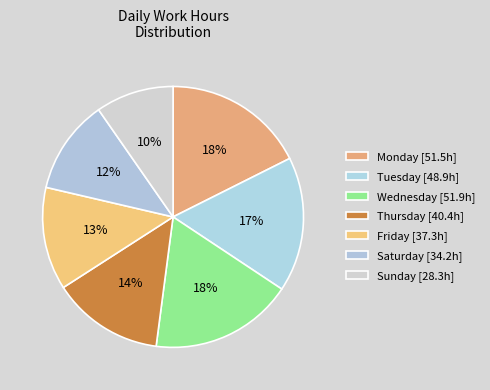

How many segments does this pie chart have?

7